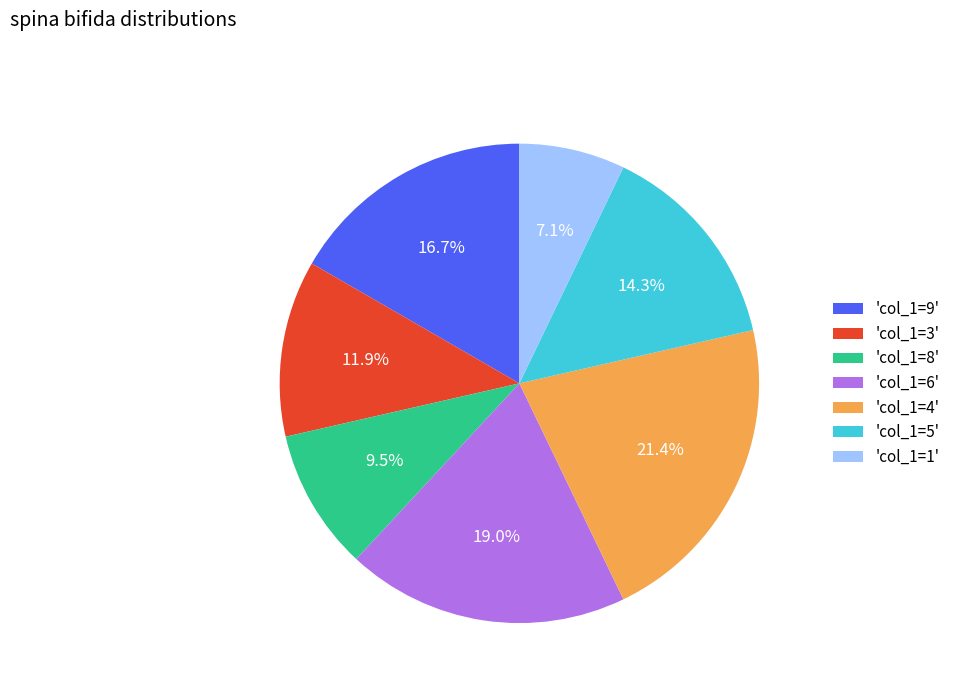

Which category has the smallest portion of the pie?

'col_1=1'